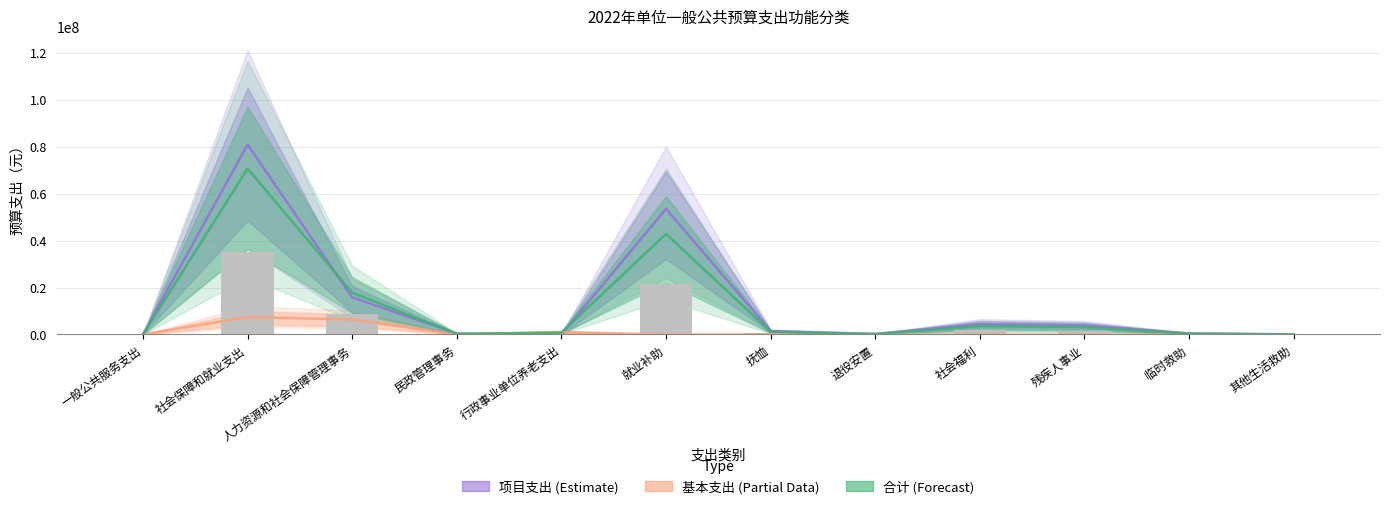

What position from the left is 其他生活救助?

12